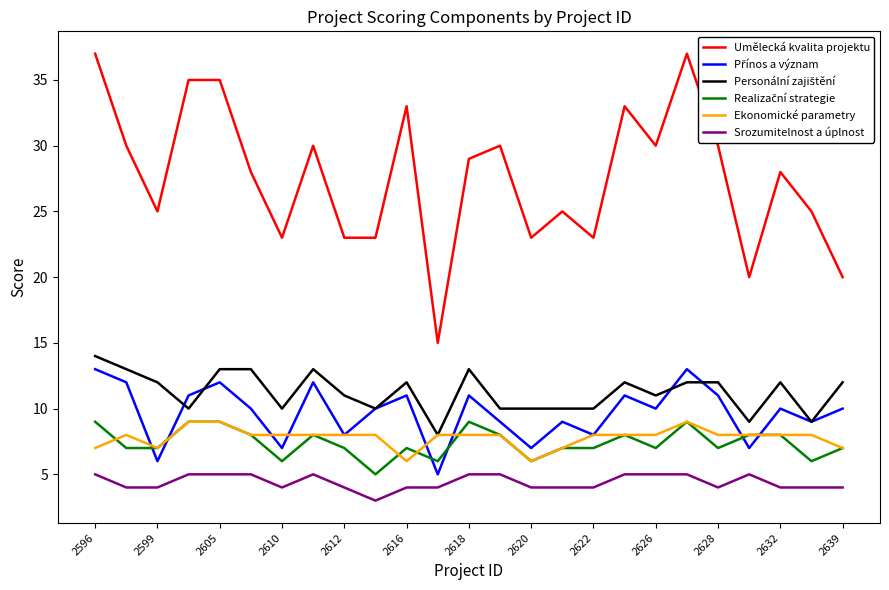

Which series has the largest range (max minus min)?

Umělecká kvalita projektu